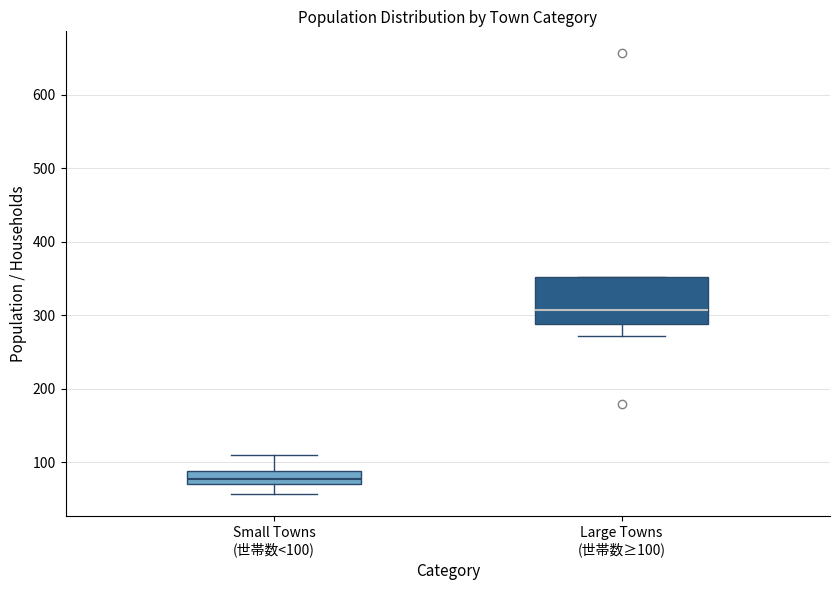

Reading left to right, transcribe this box plot: for each box, give where its median line is, the range the box spans, and where its two whiskers end, as read against the y-axis. The values are not printed on the chart, so give them approximately, as read against the axis.

Small Towns (世帯数<100): median 80, box 70 to 90, whiskers 60 to 110
Large Towns (世帯数≥100): median 310, box 290 to 350, whiskers 270 to 350